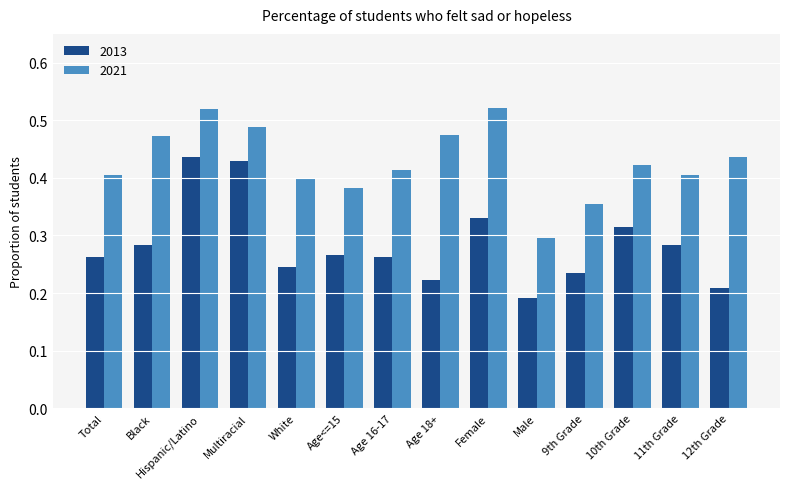

What are all the series names shown in the legend?

2013, 2021